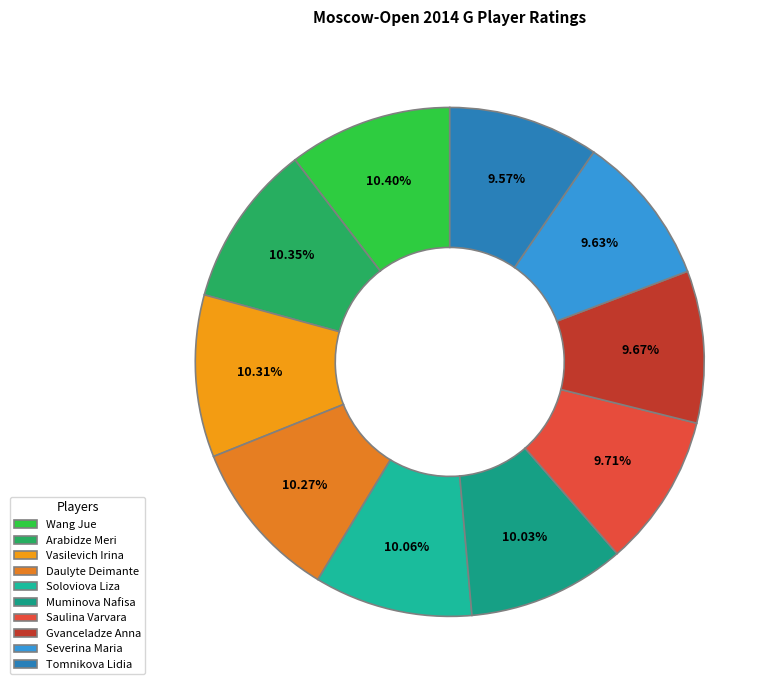

What is the change in value from Saulina Varvara to Tomnikova Lidia?

-32